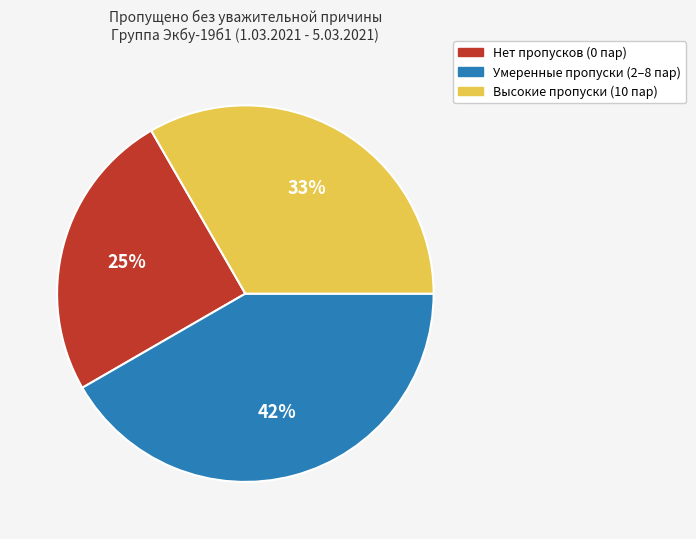

Which category has the smallest portion of the pie?

Нет пропусков (0 пар)